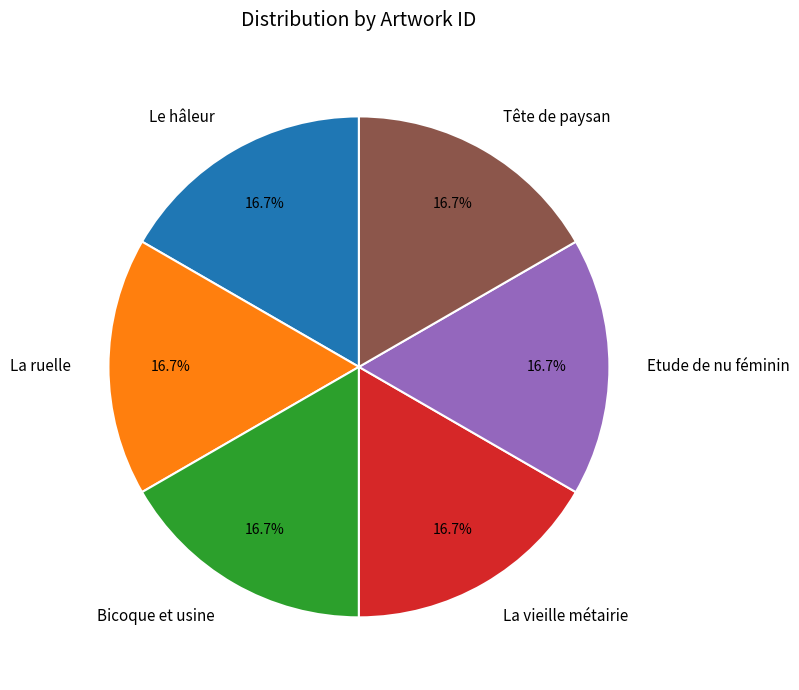

What portion of the pie excludes La ruelle?

83.3%